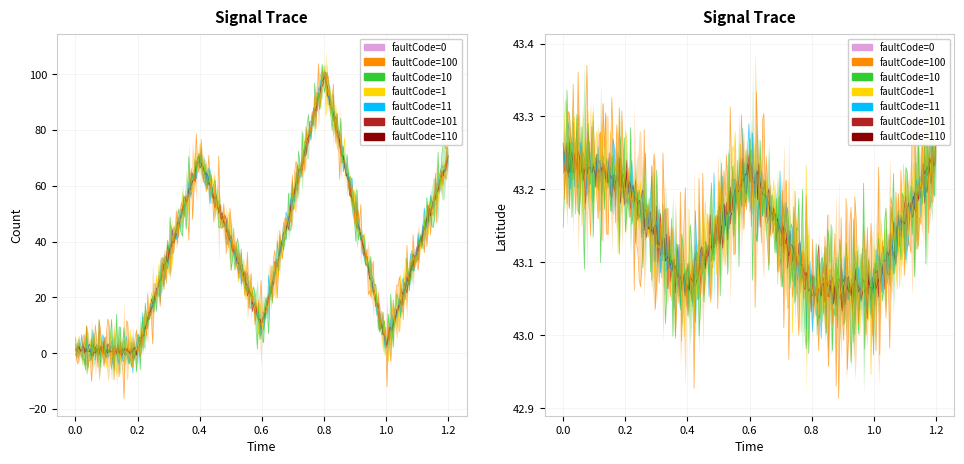

Does the chart display data point markers on the line(s)?

No